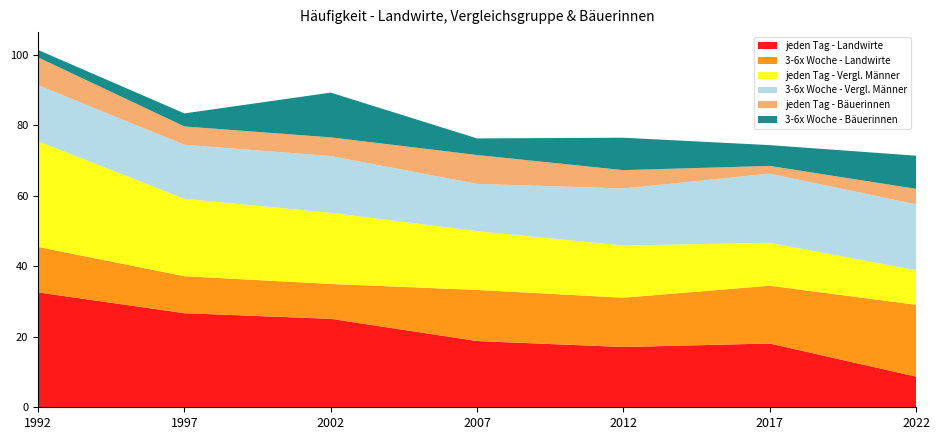

Reading right to left, transcribe all the data shown in this chart.

jeden Tag - Landwirte: 2022=8.7	2017=18.1	2012=17.1	2007=18.8	2002=25.1	1997=26.7	1992=32.6
3-6x Woche - Landwirte: 2022=20.4	2017=16.4	2012=14.0	2007=14.5	2002=9.9	1997=10.5	1992=12.9
jeden Tag - Vergl. Männer: 2022=9.8	2017=12.2	2012=14.8	2007=16.7	2002=20.2	1997=22.0	1992=30.0
3-6x Woche - Vergl. Männer: 2022=18.7	2017=19.6	2012=16.2	2007=13.4	2002=16.1	1997=15.3	1992=15.9
jeden Tag - Bäuerinnen: 2022=4.4	2017=2.2	2012=5.2	2007=8.2	2002=5.3	1997=5.2	1992=7.9
3-6x Woche - Bäuerinnen: 2022=9.4	2017=5.9	2012=9.2	2007=4.7	2002=12.7	1997=3.7	1992=2.1